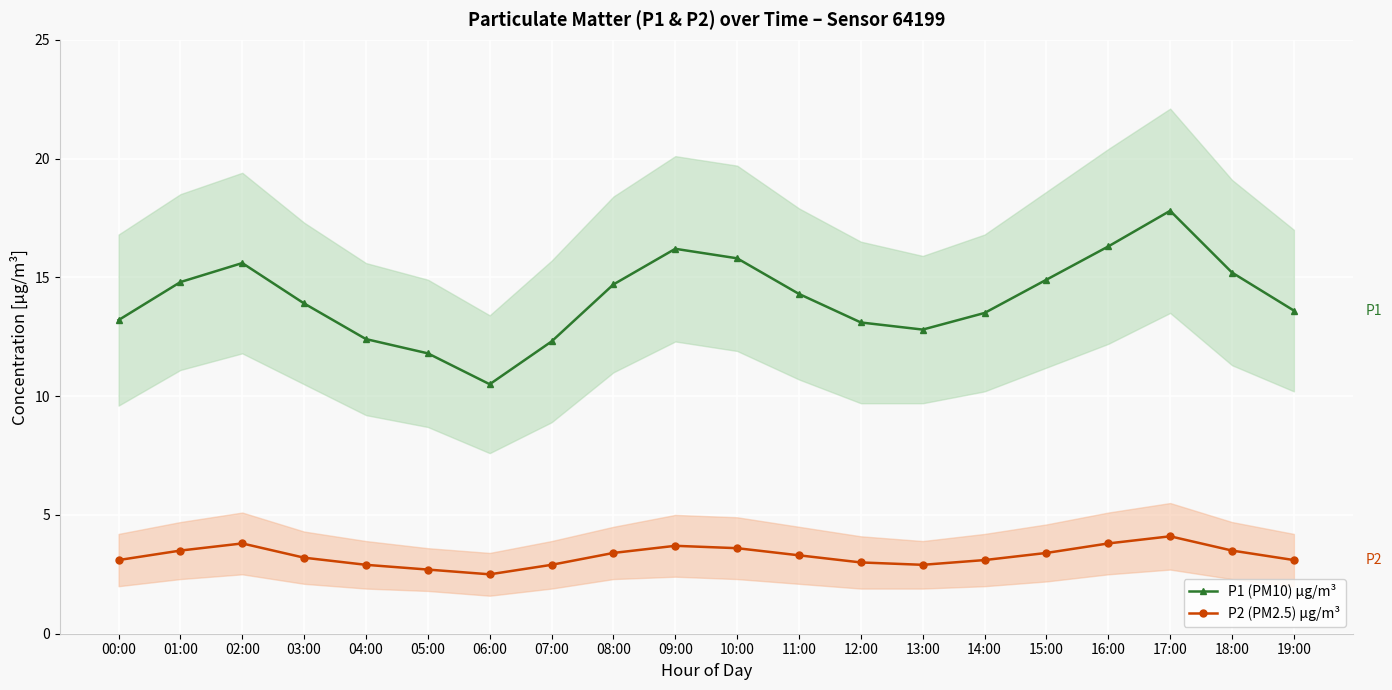

Reading left to right, what are all the values shown in this chart?

P1 (PM10) µg/m³: 00:00=13.2	01:00=14.8	02:00=15.6	03:00=13.9	04:00=12.4	05:00=11.8	06:00=10.5	07:00=12.3	08:00=14.7	09:00=16.2	10:00=15.8	11:00=14.3	12:00=13.1	13:00=12.8	14:00=13.5	15:00=14.9	16:00=16.3	17:00=17.8	18:00=15.2	19:00=13.6
P2 (PM2.5) µg/m³: 00:00=3.1	01:00=3.5	02:00=3.8	03:00=3.2	04:00=2.9	05:00=2.7	06:00=2.5	07:00=2.9	08:00=3.4	09:00=3.7	10:00=3.6	11:00=3.3	12:00=3.0	13:00=2.9	14:00=3.1	15:00=3.4	16:00=3.8	17:00=4.1	18:00=3.5	19:00=3.1